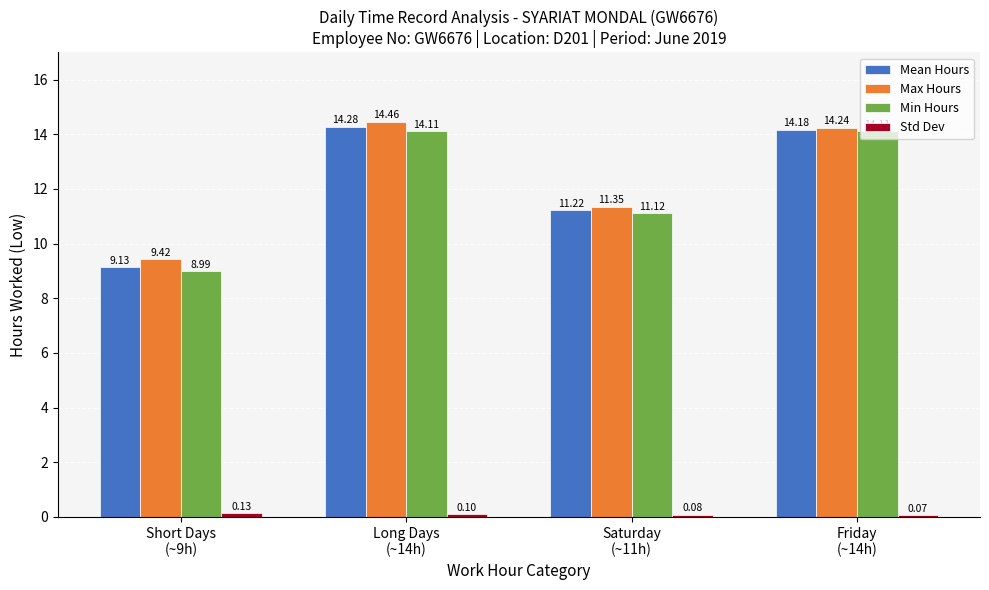

Which series changed the most between Short Days
(~9h) and Friday
(~14h)?

Min Hours